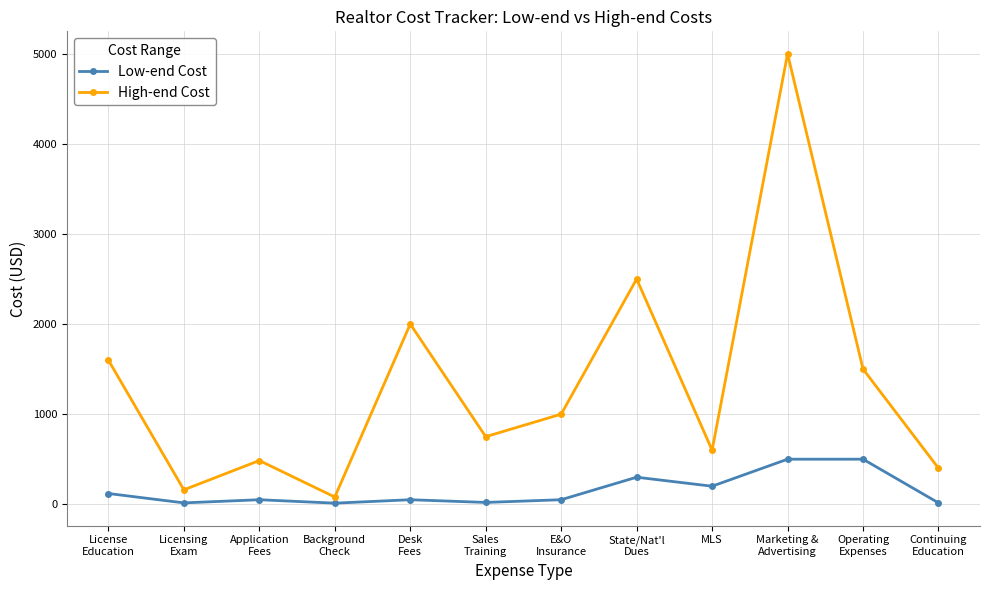

True or false: High-end Cost has a value of 400 at Continuing
Education.

True